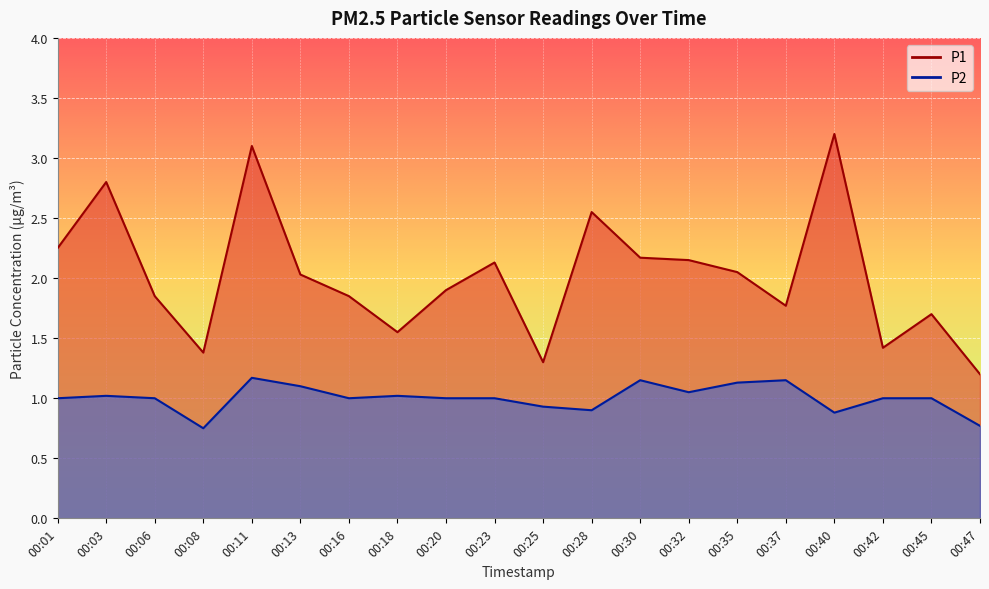

What is the smallest value displayed?

0.8